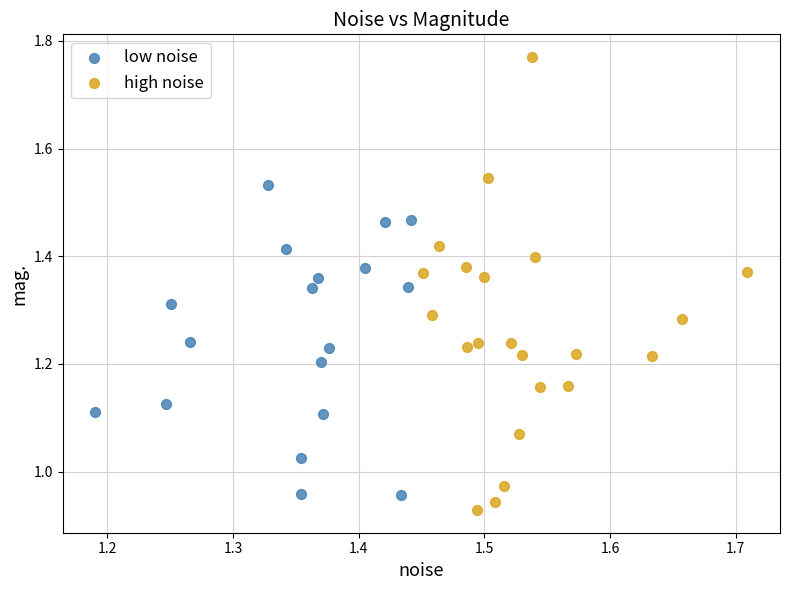

What are all the series names shown in the legend?

low noise, high noise